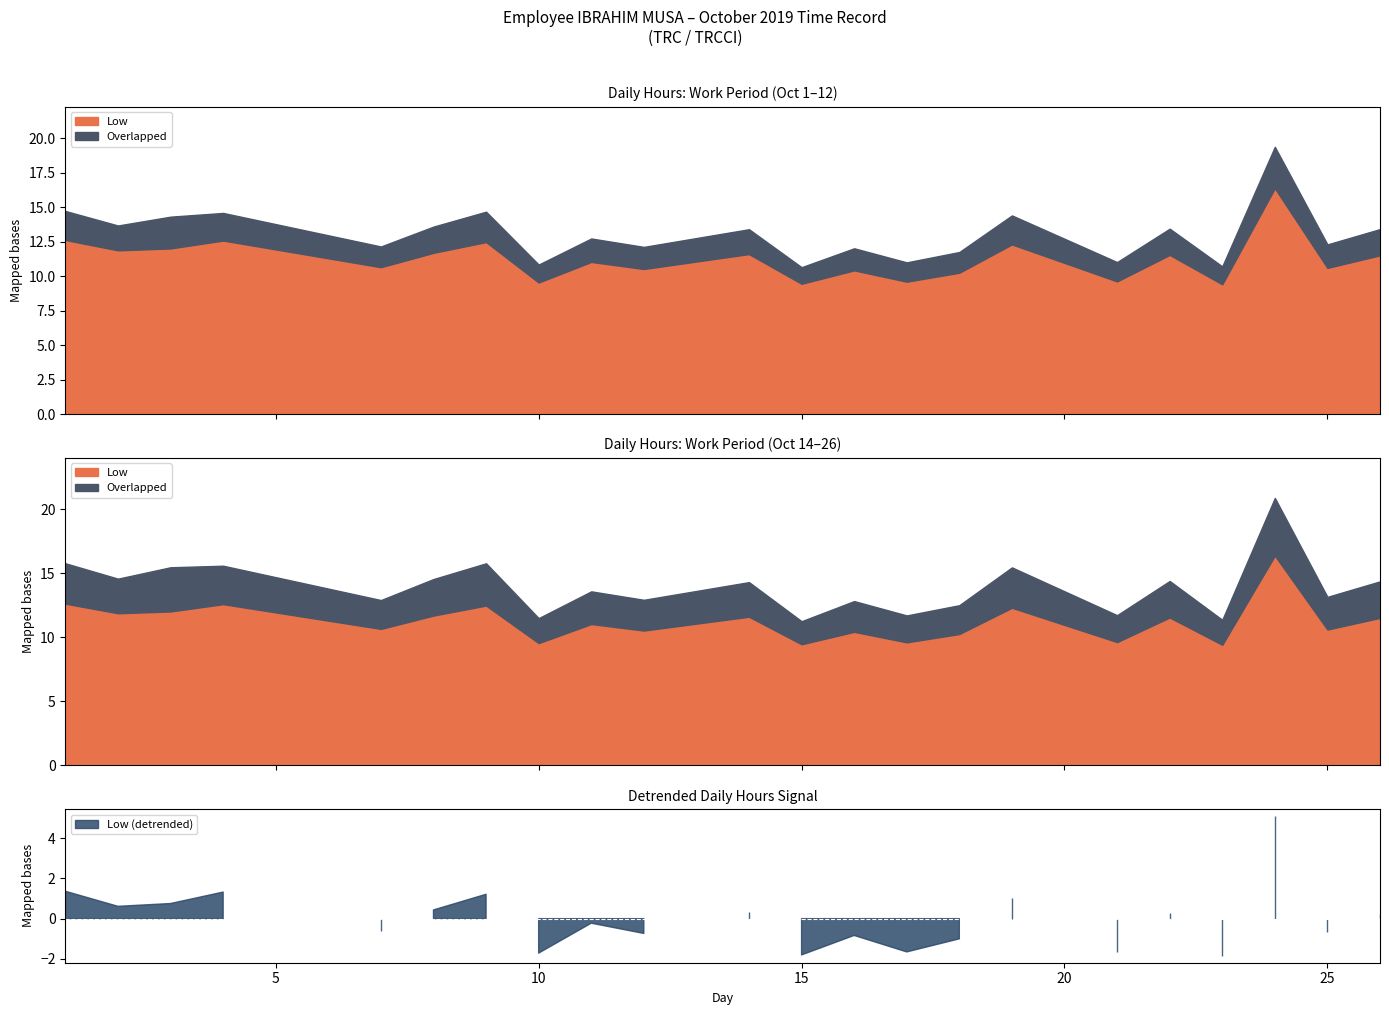

Is it true that Overlapped equals 1.1 at 11?

False